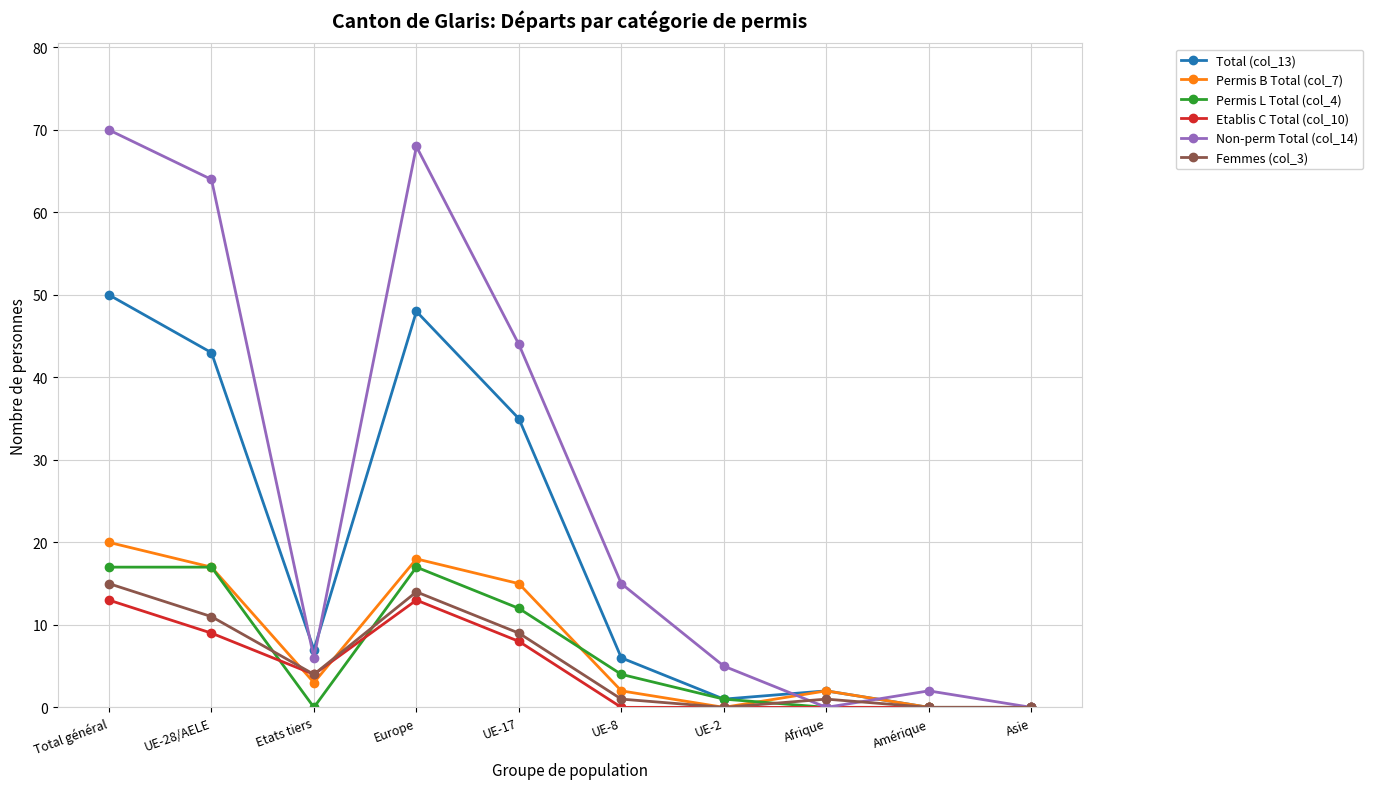

What is the average value of the Permis B Total (col_7) series?

8